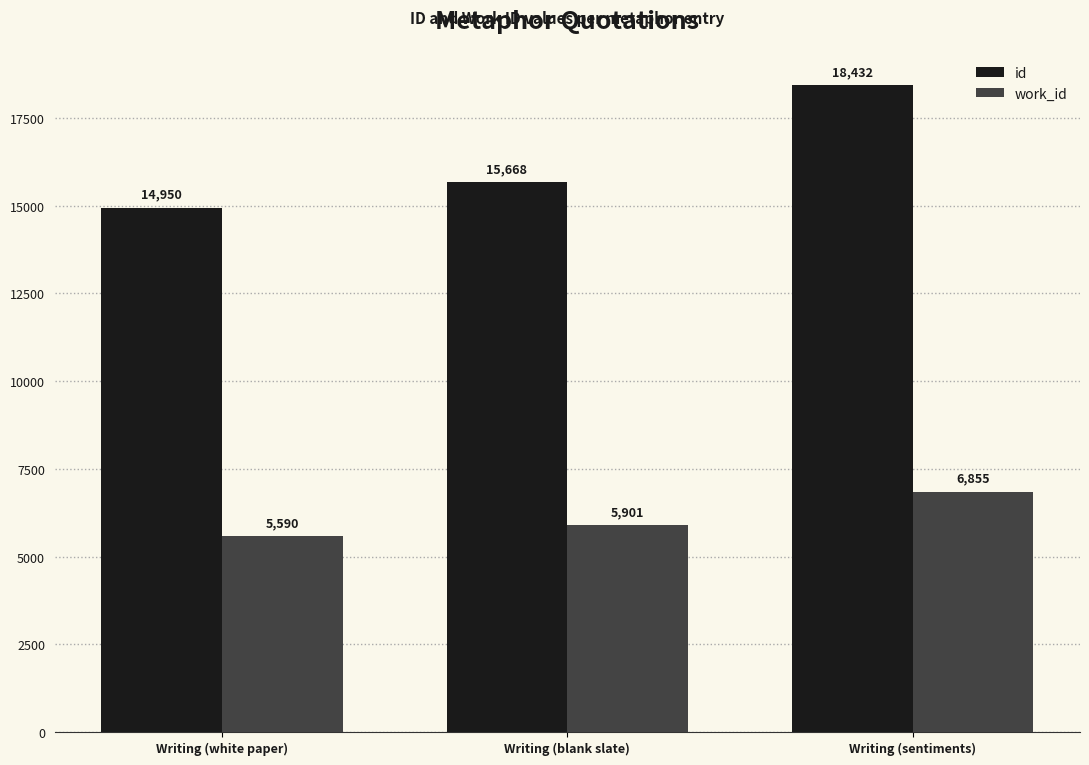

Rank the series by their average value, from lowest to highest.

work_id, id